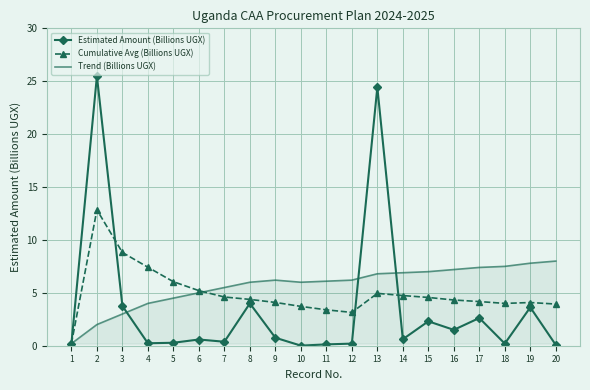

List the series in order of their peak value, lowest first.

Trend (Billions UGX), Cumulative Avg (Billions UGX), Estimated Amount (Billions UGX)